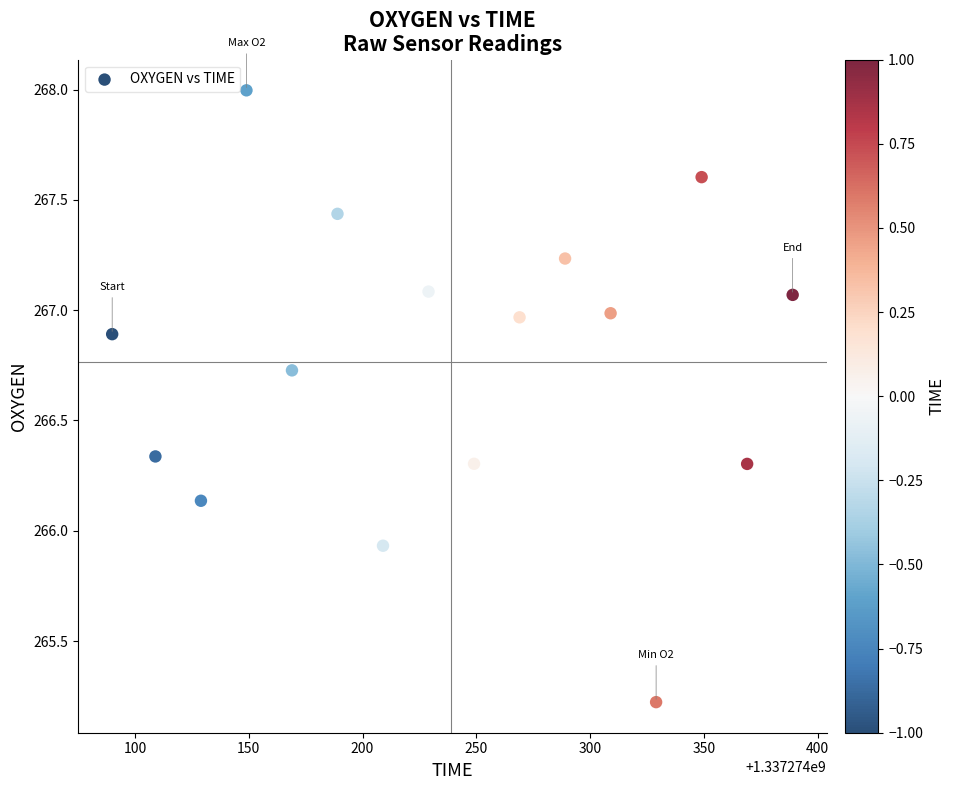

What is the range of X values (max minus min)?

299.0